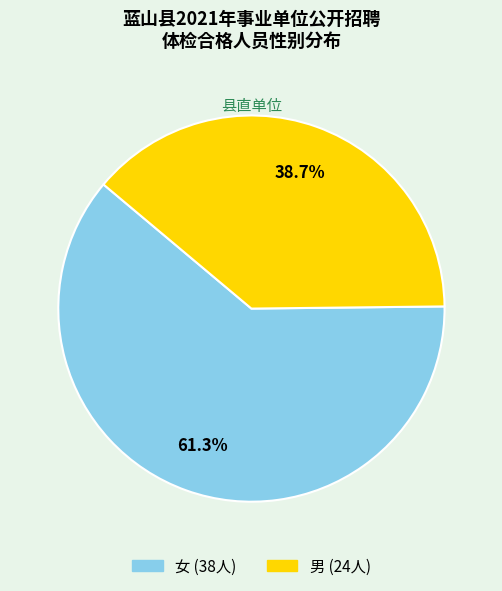

The 女 slice represents 61% of the pie. True or false?

True